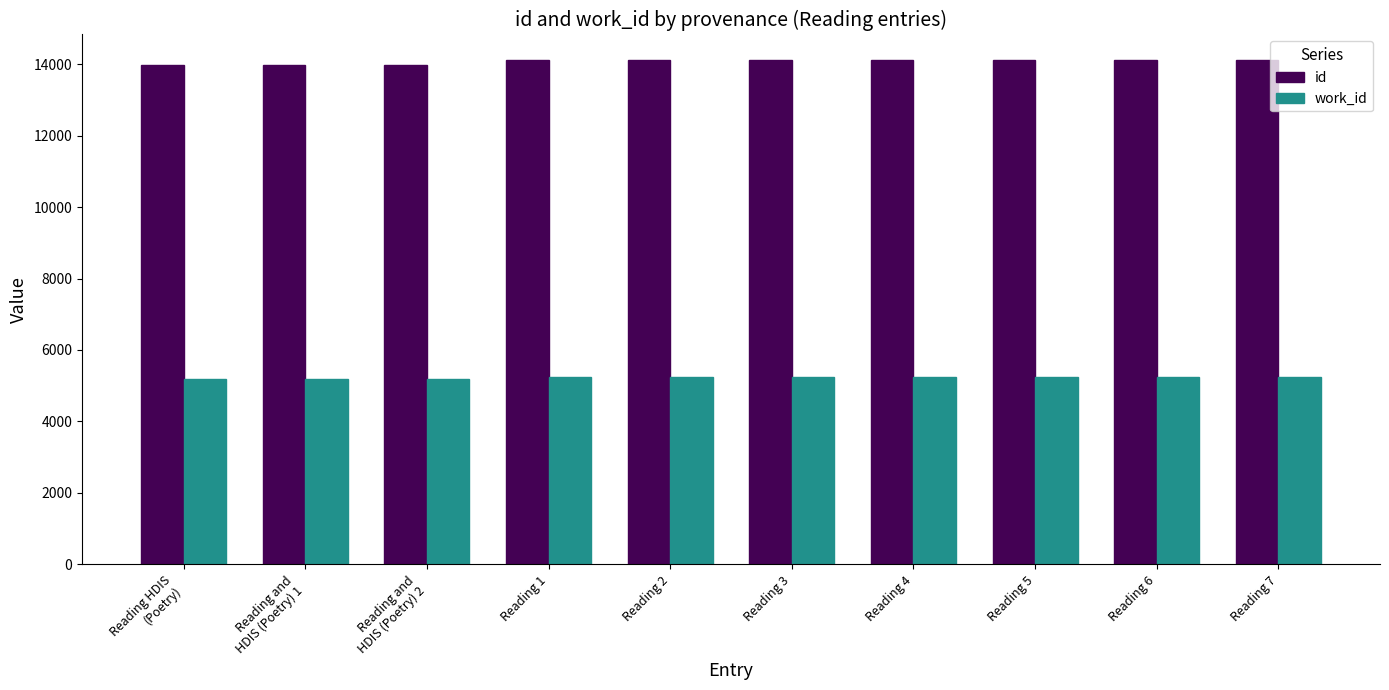

The value of id at Reading 2 is 14118. True or false?

True